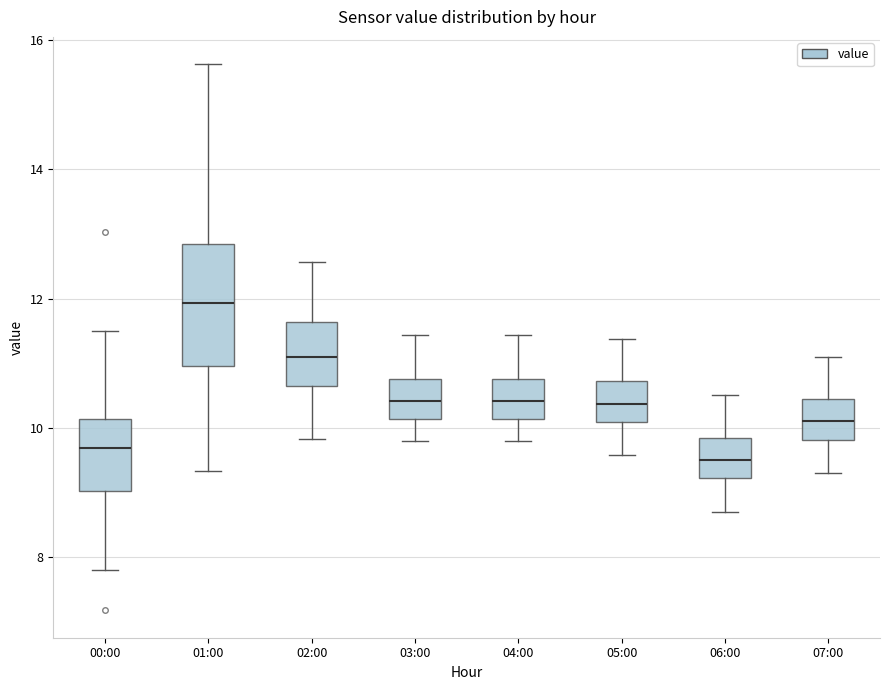

Comparing the boxes themselves (not the whiskers), which one is the tallest?

01:00